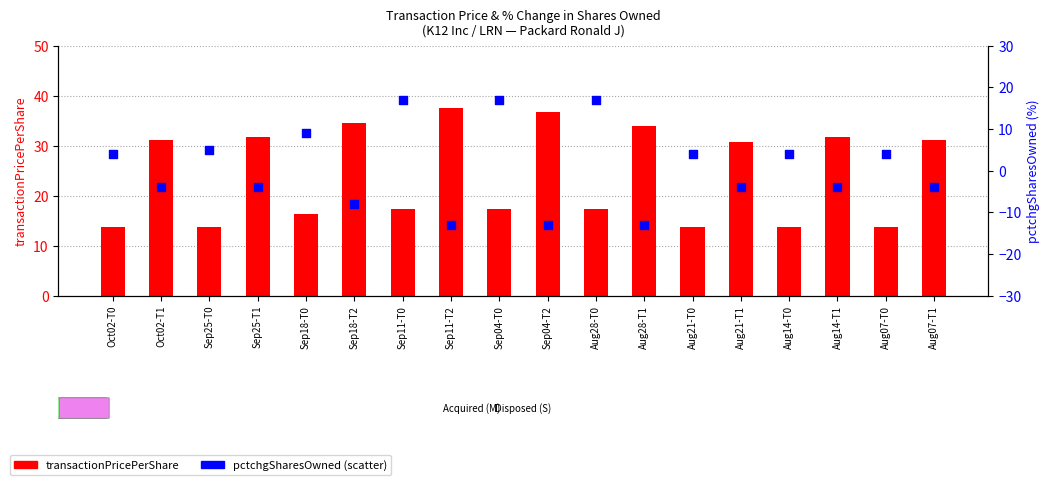

What are all the series names shown in the legend?

transactionPricePerShare, pctchgSharesOwned